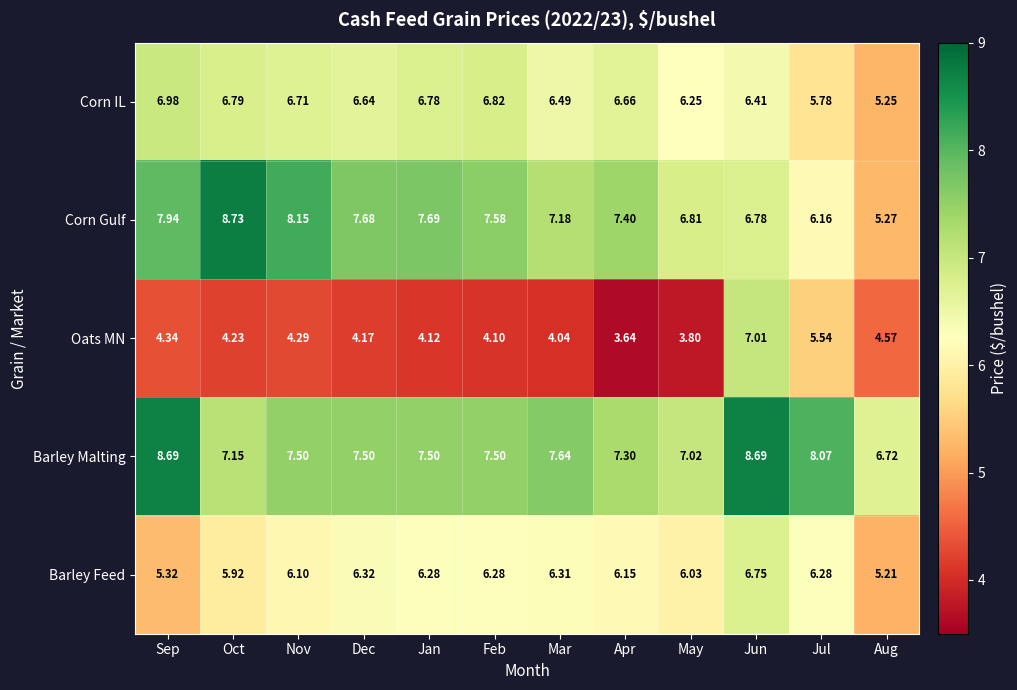

What is the difference between the highest and lowest values at Jun?

2.3